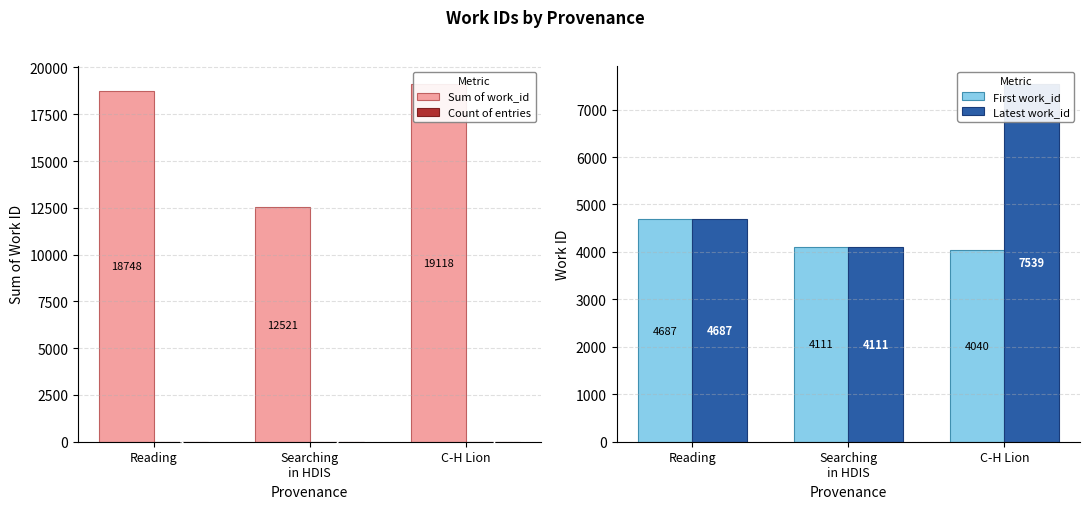

True or false: First work_id has a value of 7098 at Searching
in HDIS.

False